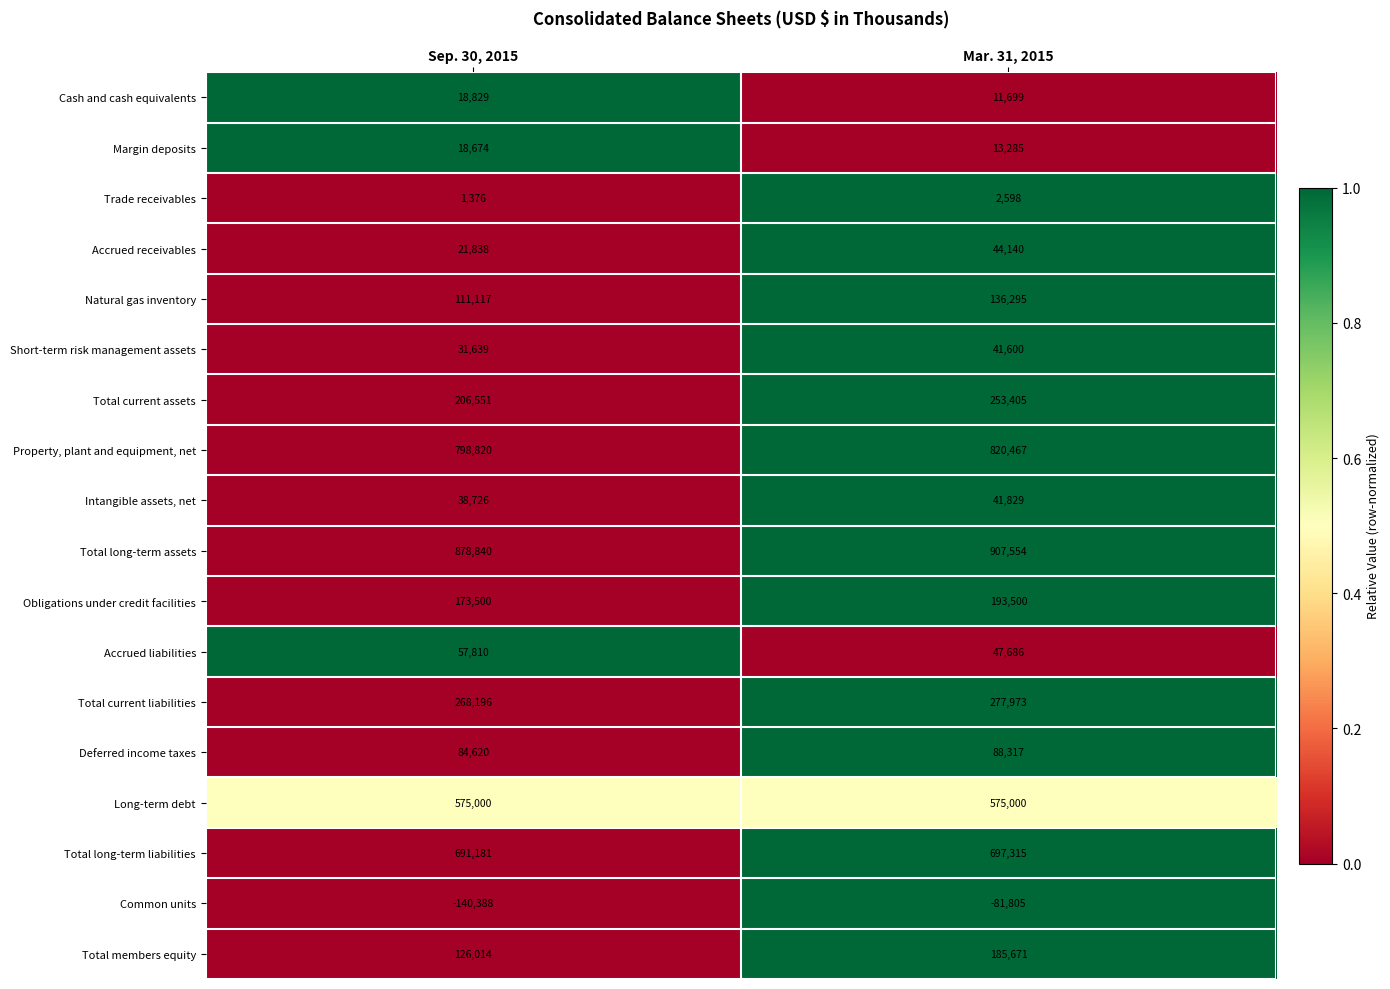

The value of Margin deposits at Mar. 31, 2015 is 3843. True or false?

False